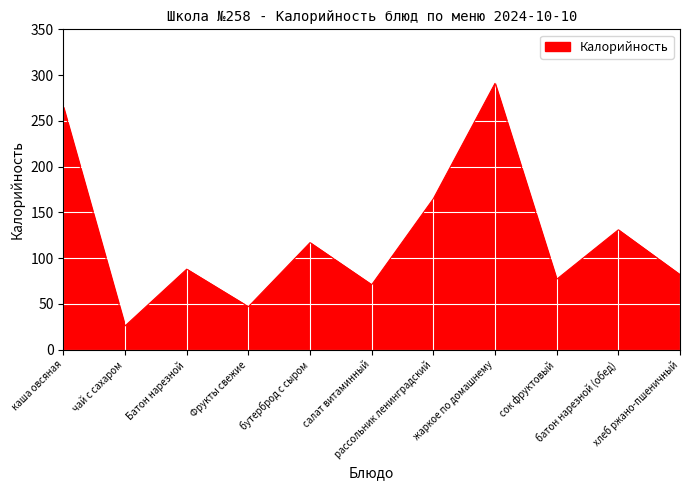

Count the number of data series in this chart.

1